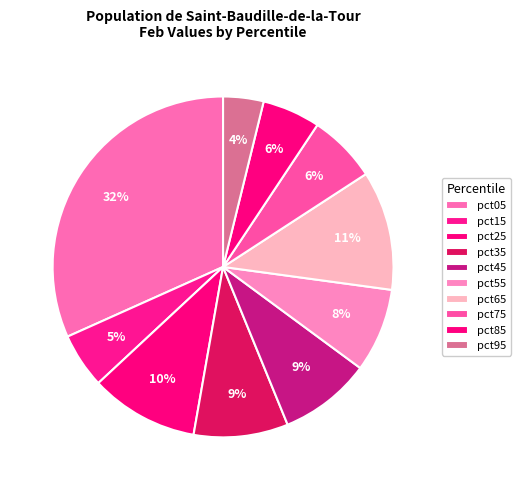

Which has a higher value, pct75 or pct05?

pct05